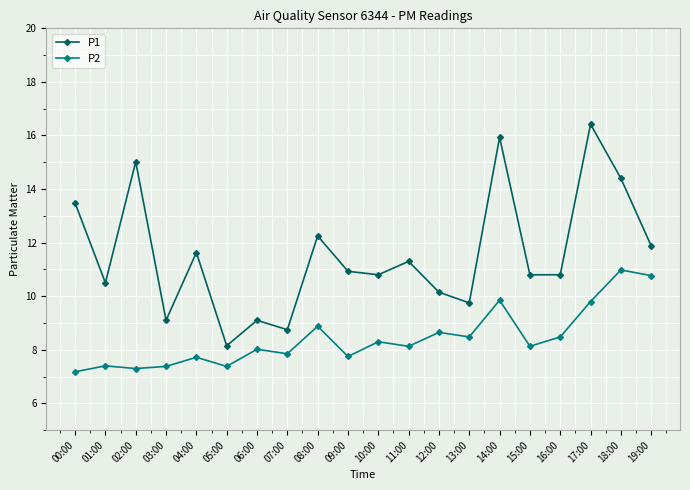

Which series has the widest spread of values?

P1